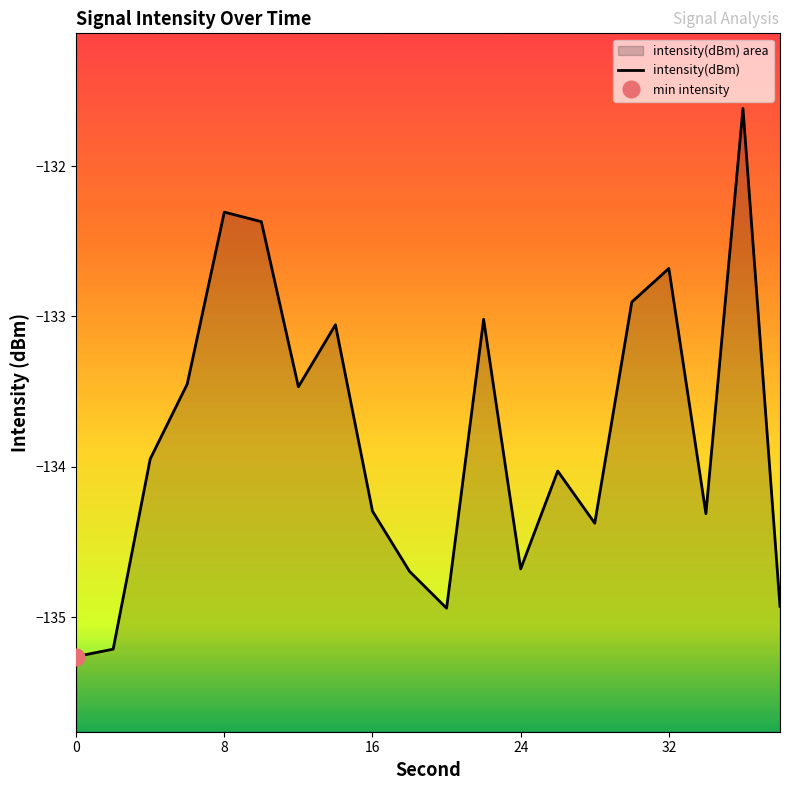

Reading right to left, transcribe all the data shown in this chart.

-134.9	-131.6	-134.3	-132.7	-132.9	-134.4	-134.0	-134.7	-133.0	-134.9	-134.7	-134.3	-133.1	-133.5	-132.4	-132.3	-133.4	-133.9	-135.2	-135.3